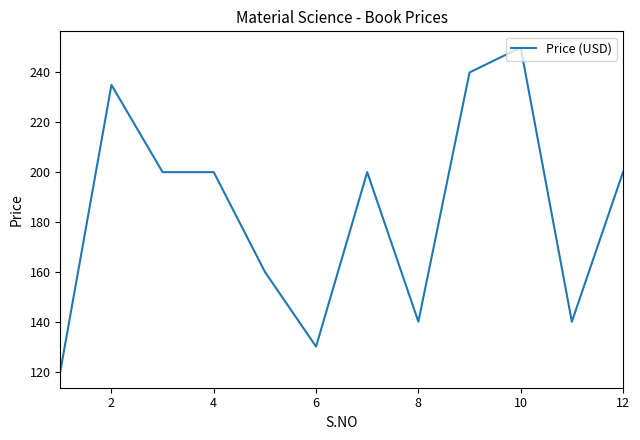

Count the number of data series in this chart.

1